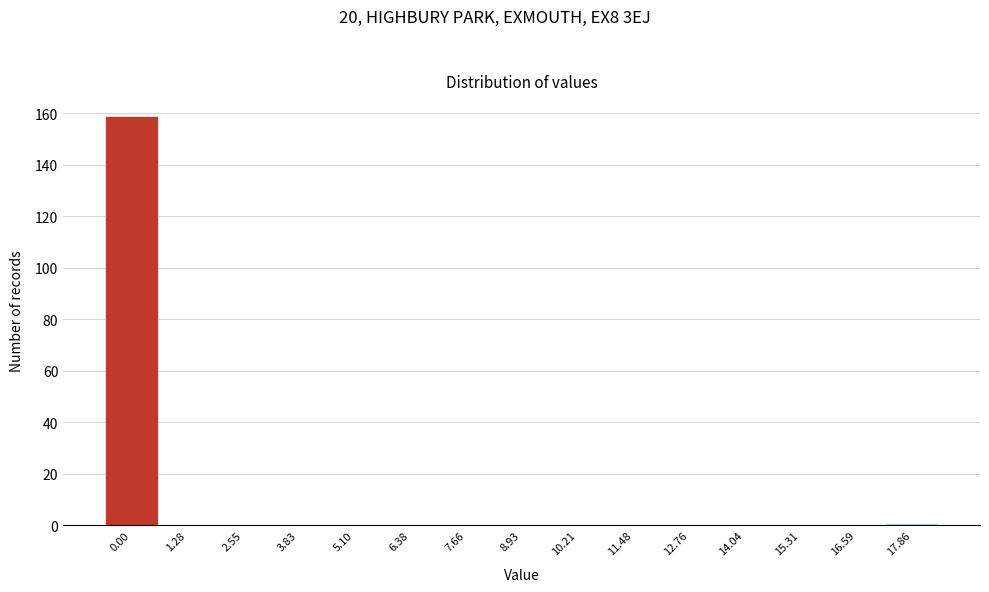

Reading left to right, transcribe all the data shown in this chart.

0.00=159	1.28=0	2.55=0	3.83=0	5.10=0	6.38=0	7.66=0	8.93=0	10.21=0	11.48=0	12.76=0	14.04=0	15.31=0	16.59=0	17.86=1